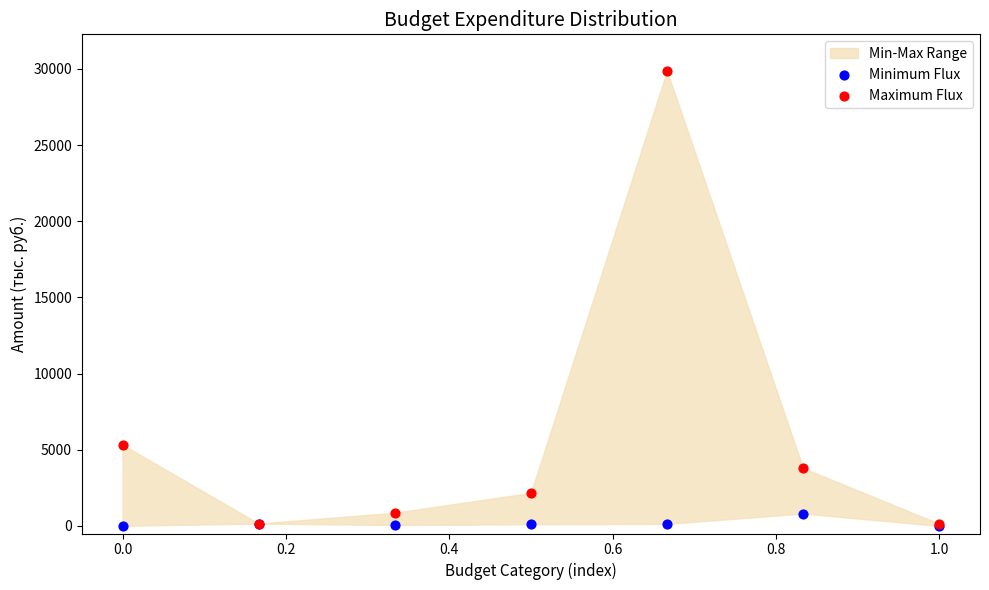

In the Maximum Flux series, what Y value is closest to 15011?

5333.1